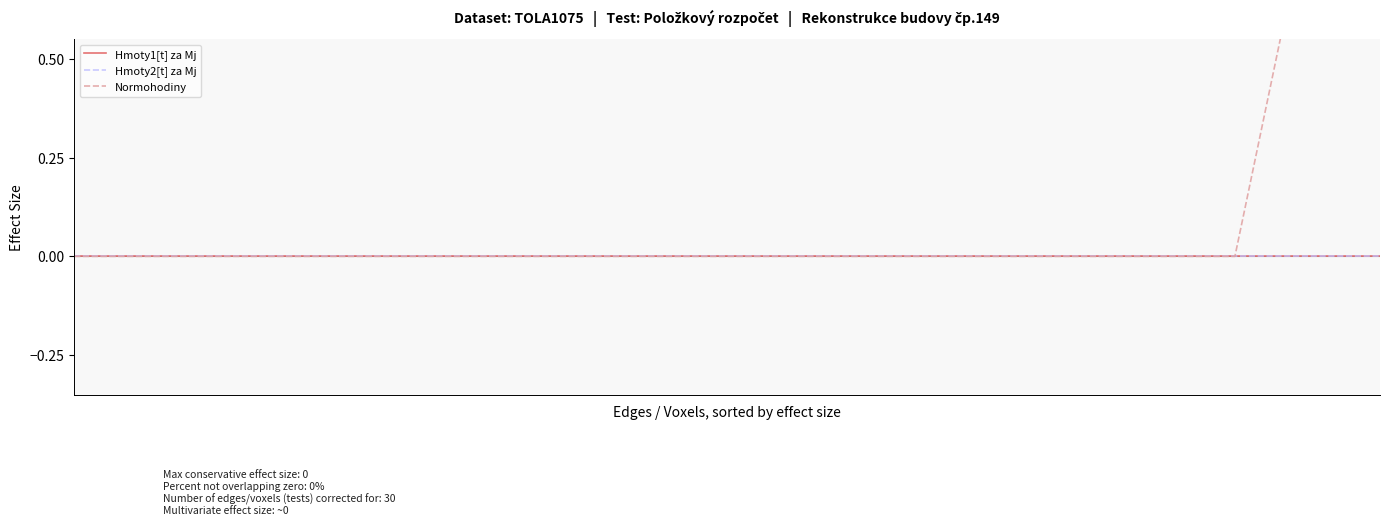

Does the chart display data point markers on the line(s)?

No